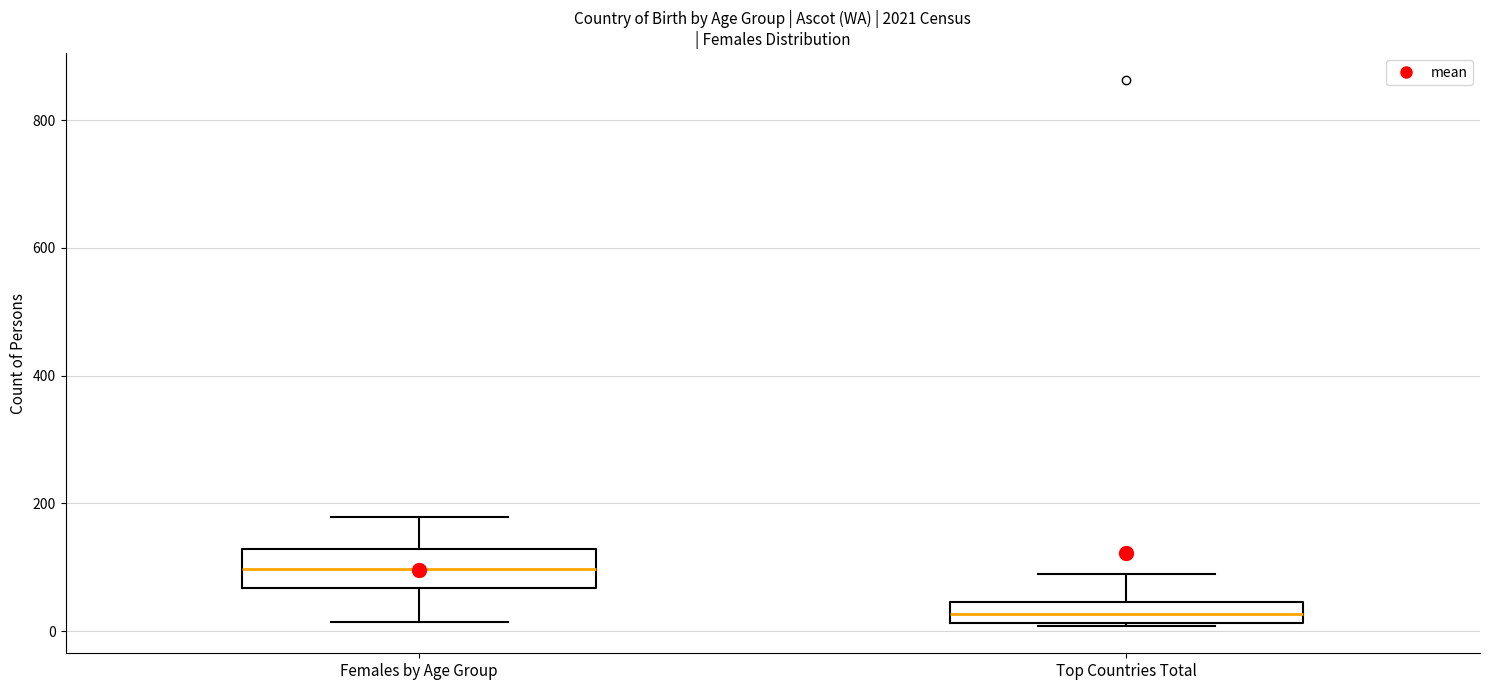

Reading left to right, read every box against the y-axis: the position of its median line, the range the box covers, and the ends of its whiskers. The values are not printed on the chart, so give them approximately, as read against the axis.

Females by Age Group: median 100, box 60 to 120, whiskers 20 to 180
Top Countries Total: median 20 (inside the box), box 20 to 40, whiskers 0 to 80